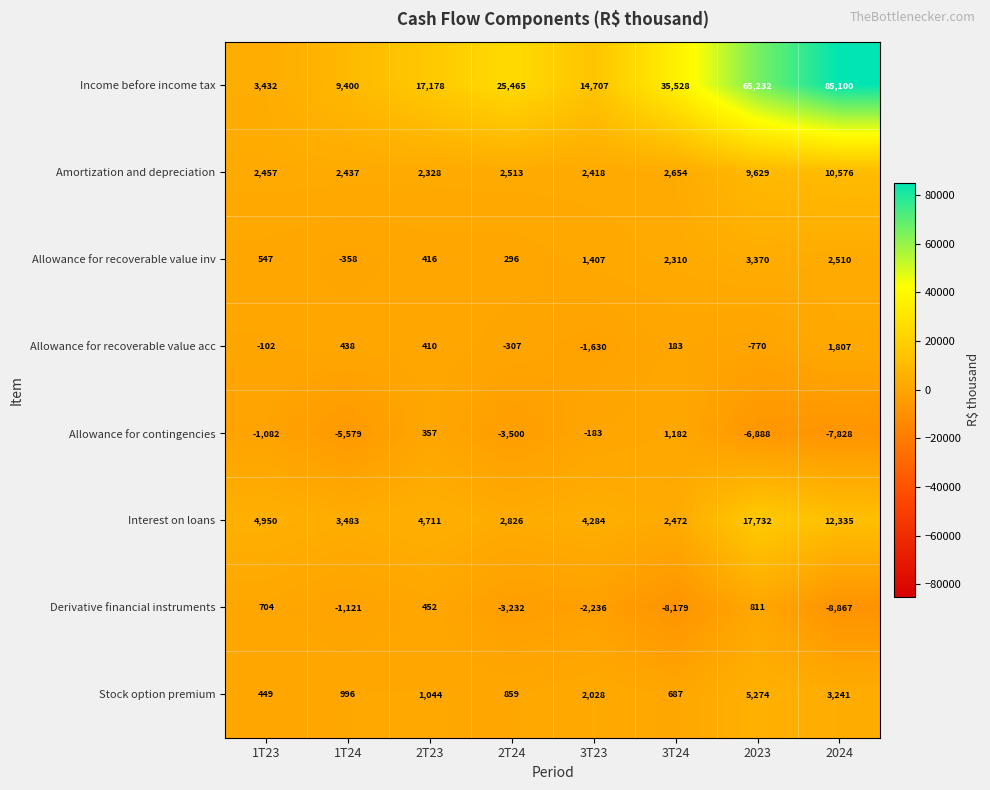

Read the Allowance for recoverable value inv value at 2T24.

296